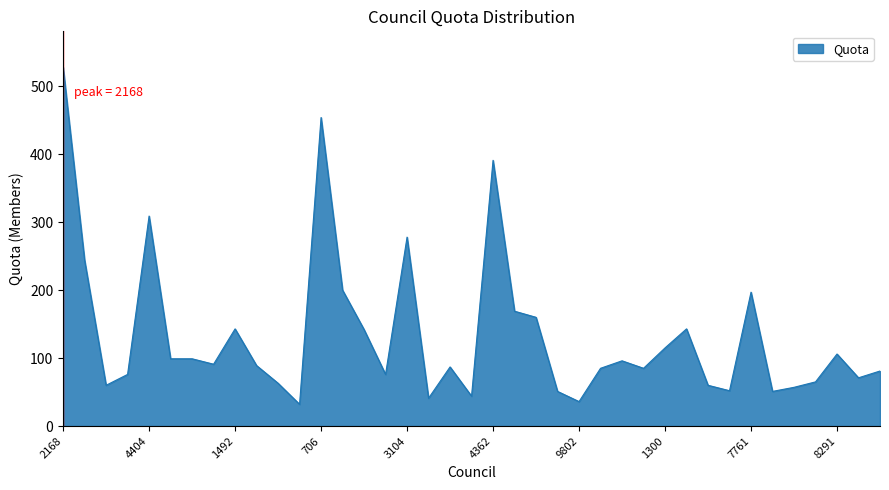

What is the minimum value shown in the chart?

32